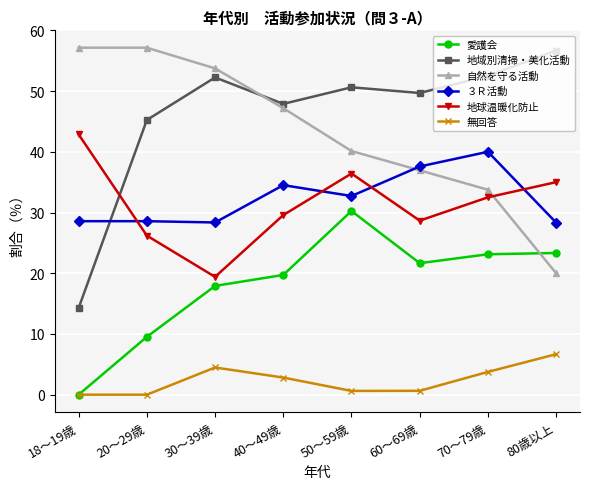

Which series changed the most between 30～39歳 and 40～49歳?

地球温暖化防止